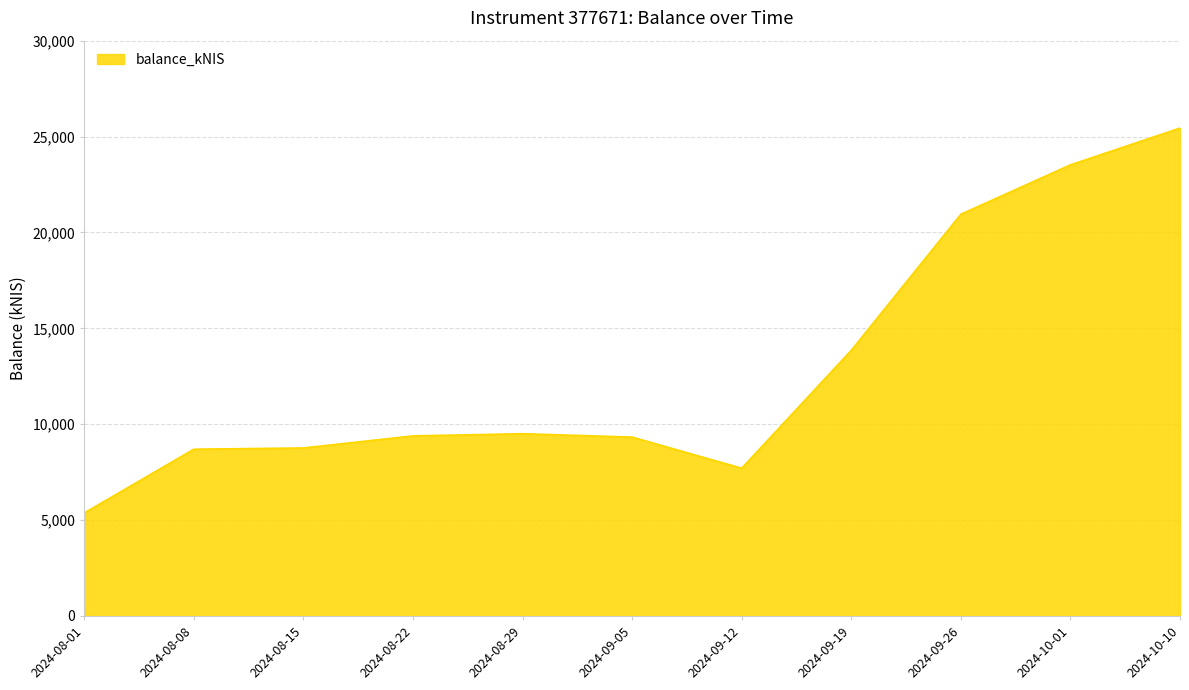

What value does the data have at 2024-08-29?

9504.6